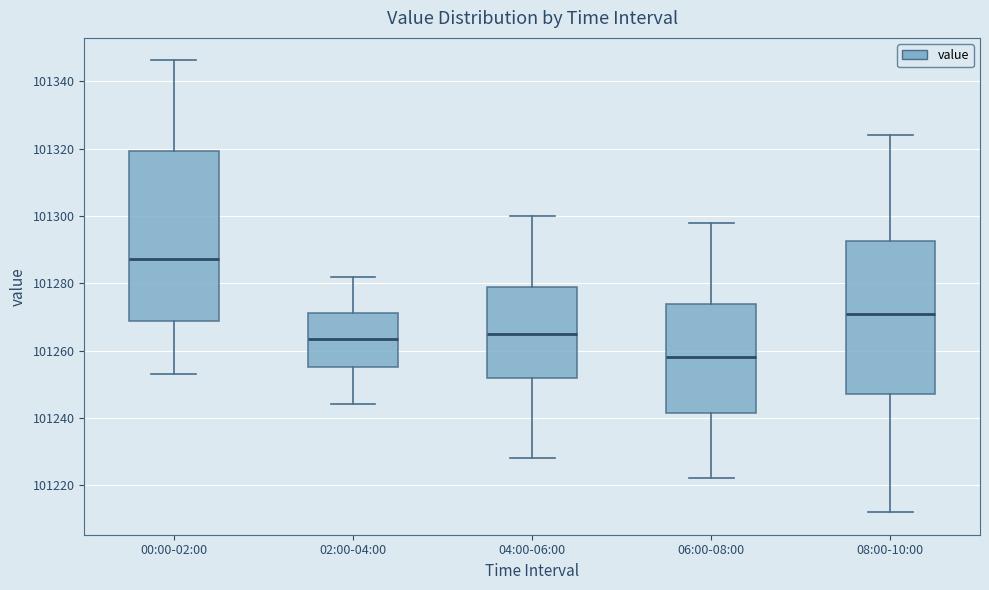

Reading left to right, read every box against the y-axis: the position of its median line, the range the box covers, and the ends of its whiskers. The values are not printed on the chart, so give them approximately, as read against the axis.

00:00-02:00: median 101288, box 101268 to 101320, whiskers 101254 to 101346
02:00-04:00: median 101264, box 101256 to 101272, whiskers 101244 to 101282
04:00-06:00: median 101266, box 101252 to 101280, whiskers 101228 to 101300
06:00-08:00: median 101258, box 101242 to 101274, whiskers 101222 to 101298
08:00-10:00: median 101272, box 101248 to 101292, whiskers 101212 to 101324